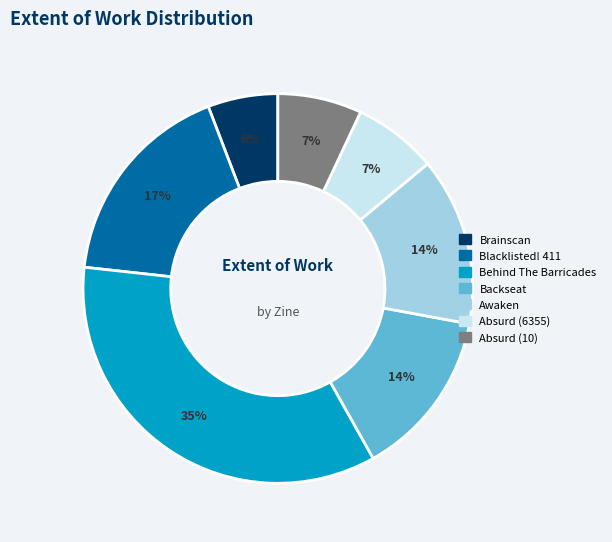

Which slice is the largest?

Behind The Barricades